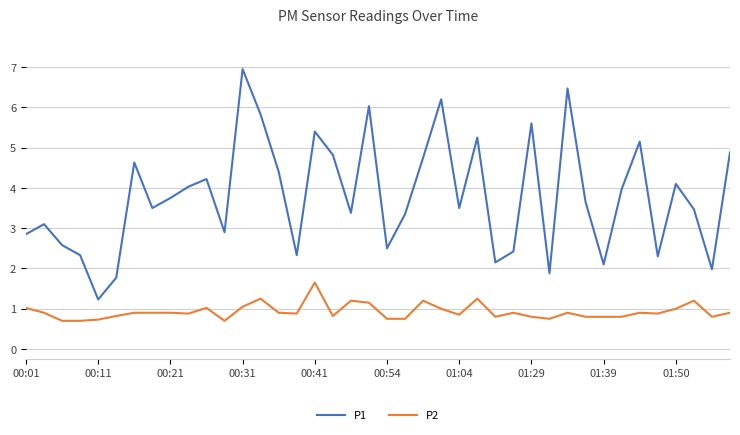

Does the chart have visible grid lines?

Yes